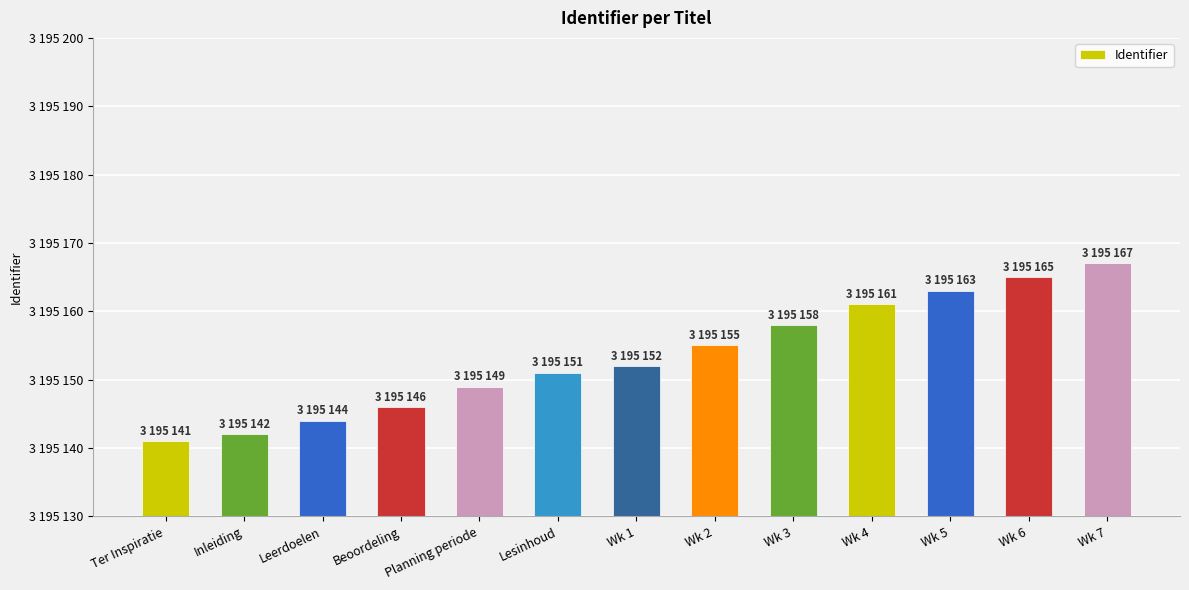

What is the value of the 12th bar from the left?

3195165